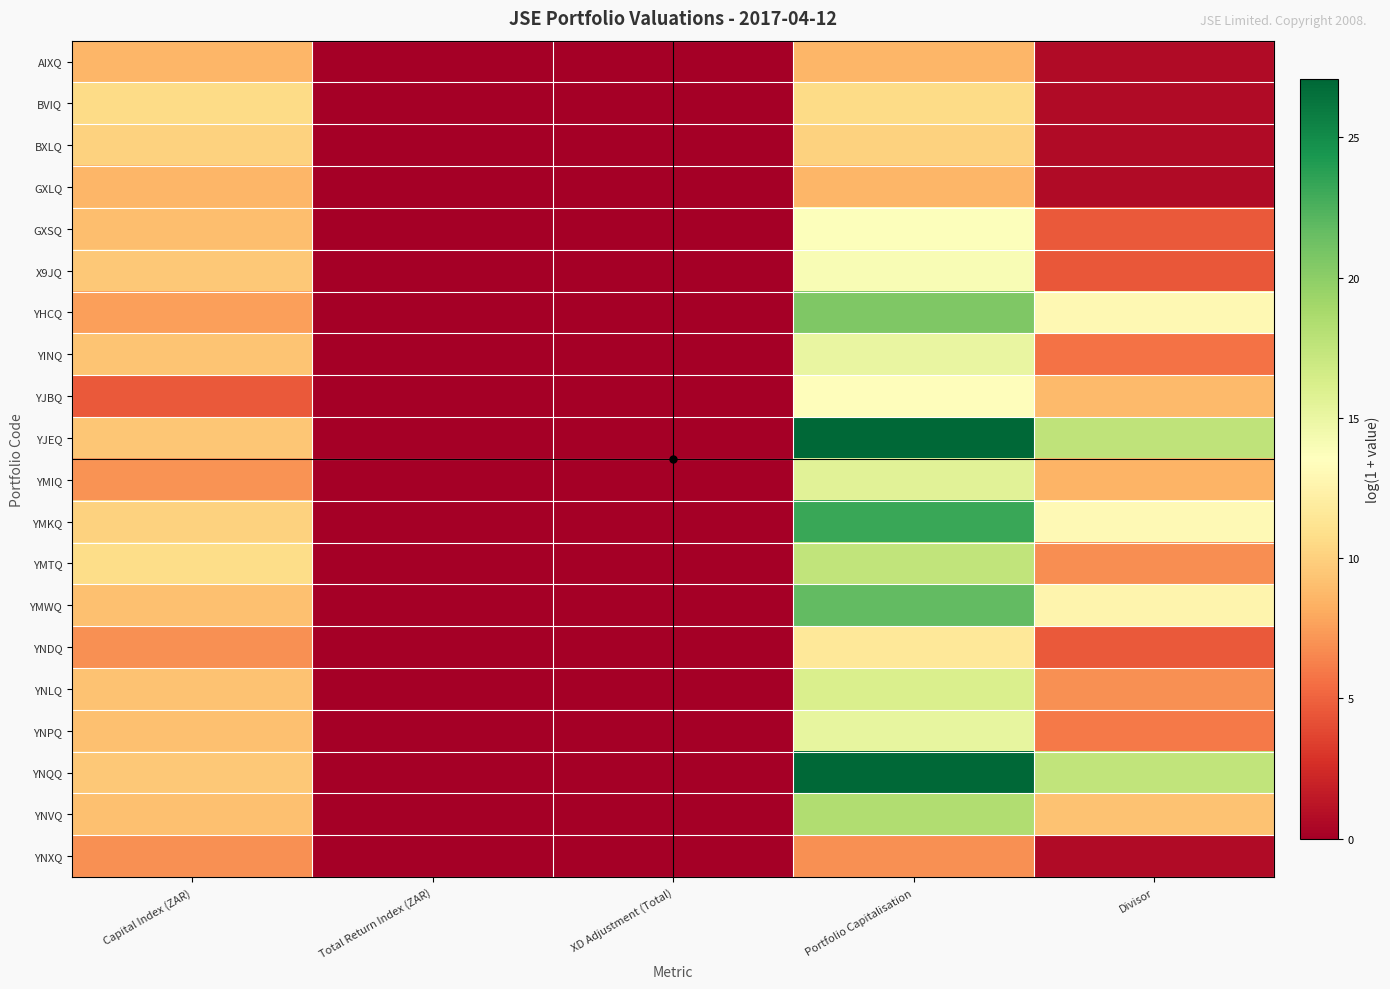

Reading left to right, list all the values displayed in this chart.

AIXQ: Capital Index (ZAR)=8.7	Total Return Index (ZAR)=0.0	XD Adjustment (Total)=0.0	Portfolio Capitalisation=8.7	Divisor=0.7
BVIQ: Capital Index (ZAR)=10.7	Total Return Index (ZAR)=0.0	XD Adjustment (Total)=0.0	Portfolio Capitalisation=10.7	Divisor=0.7
BXLQ: Capital Index (ZAR)=10.1	Total Return Index (ZAR)=0.0	XD Adjustment (Total)=0.0	Portfolio Capitalisation=10.1	Divisor=0.7
GXLQ: Capital Index (ZAR)=8.6	Total Return Index (ZAR)=0.0	XD Adjustment (Total)=0.0	Portfolio Capitalisation=8.6	Divisor=0.7
GXSQ: Capital Index (ZAR)=9.1	Total Return Index (ZAR)=0.0	XD Adjustment (Total)=0.0	Portfolio Capitalisation=13.7	Divisor=4.6
X9JQ: Capital Index (ZAR)=9.6	Total Return Index (ZAR)=0.0	XD Adjustment (Total)=0.0	Portfolio Capitalisation=14.0	Divisor=4.5
YHCQ: Capital Index (ZAR)=7.6	Total Return Index (ZAR)=0.0	XD Adjustment (Total)=0.0	Portfolio Capitalisation=20.6	Divisor=13.0
YINQ: Capital Index (ZAR)=9.3	Total Return Index (ZAR)=0.0	XD Adjustment (Total)=0.0	Portfolio Capitalisation=15.0	Divisor=5.7
YJBQ: Capital Index (ZAR)=4.6	Total Return Index (ZAR)=0.0	XD Adjustment (Total)=0.0	Portfolio Capitalisation=13.4	Divisor=8.8
YJEQ: Capital Index (ZAR)=9.5	Total Return Index (ZAR)=0.0	XD Adjustment (Total)=0.0	Portfolio Capitalisation=27.1	Divisor=17.6
YMIQ: Capital Index (ZAR)=7.1	Total Return Index (ZAR)=0.0	XD Adjustment (Total)=0.0	Portfolio Capitalisation=15.6	Divisor=8.5
YMKQ: Capital Index (ZAR)=10.1	Total Return Index (ZAR)=0.0	XD Adjustment (Total)=0.0	Portfolio Capitalisation=23.2	Divisor=13.1
YMTQ: Capital Index (ZAR)=10.8	Total Return Index (ZAR)=0.0	XD Adjustment (Total)=0.0	Portfolio Capitalisation=17.5	Divisor=6.8
YMWQ: Capital Index (ZAR)=9.1	Total Return Index (ZAR)=0.0	XD Adjustment (Total)=0.0	Portfolio Capitalisation=21.7	Divisor=12.6
YNDQ: Capital Index (ZAR)=6.9	Total Return Index (ZAR)=0.0	XD Adjustment (Total)=0.0	Portfolio Capitalisation=11.5	Divisor=4.6
YNLQ: Capital Index (ZAR)=9.2	Total Return Index (ZAR)=0.0	XD Adjustment (Total)=0.0	Portfolio Capitalisation=16.1	Divisor=6.9
YNPQ: Capital Index (ZAR)=9.2	Total Return Index (ZAR)=0.0	XD Adjustment (Total)=0.0	Portfolio Capitalisation=15.2	Divisor=6.0
YNQQ: Capital Index (ZAR)=9.5	Total Return Index (ZAR)=0.0	XD Adjustment (Total)=0.0	Portfolio Capitalisation=27.0	Divisor=17.5
YNVQ: Capital Index (ZAR)=9.1	Total Return Index (ZAR)=0.0	XD Adjustment (Total)=0.0	Portfolio Capitalisation=18.4	Divisor=9.2
YNXQ: Capital Index (ZAR)=6.9	Total Return Index (ZAR)=0.0	XD Adjustment (Total)=0.0	Portfolio Capitalisation=6.9	Divisor=0.7